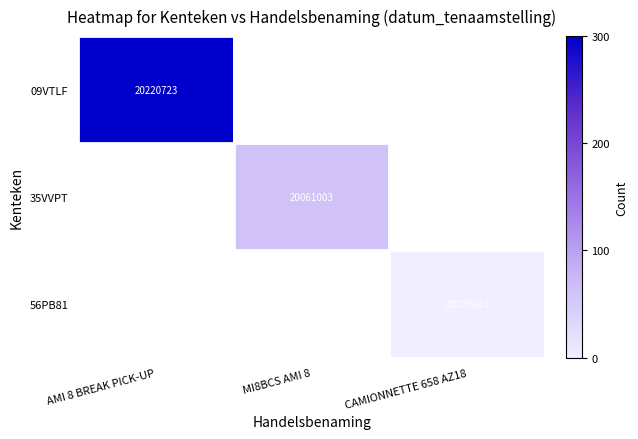

The 09VTLF series shows 409.3 at AMI 8 BREAK PICK-UP. True or false?

False